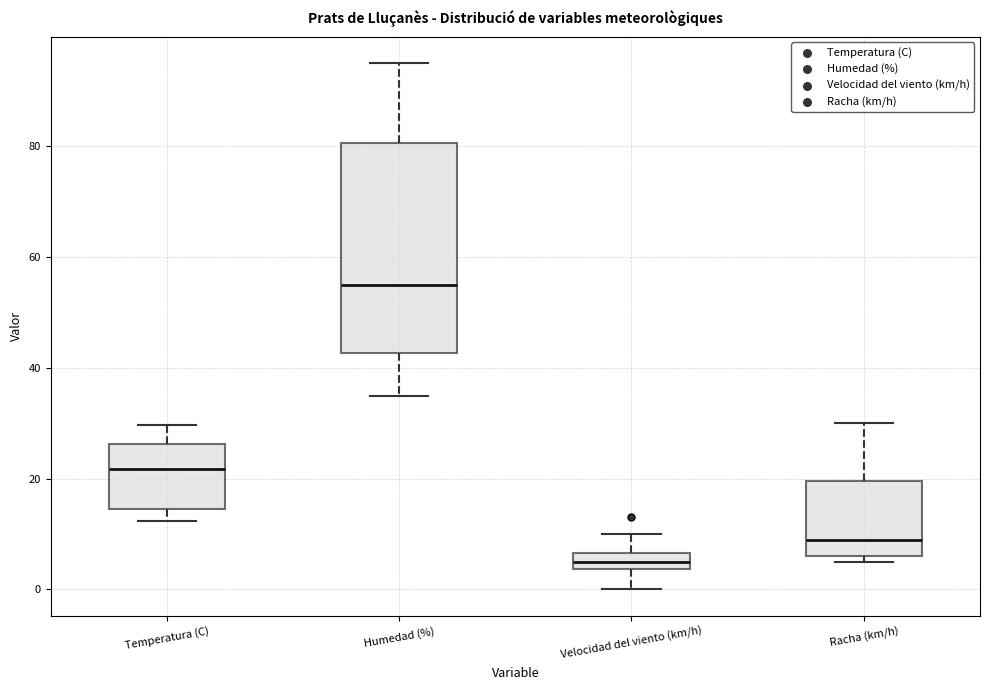

Comparing the boxes themselves (not the whiskers), which one is the tallest?

Humedad (%)